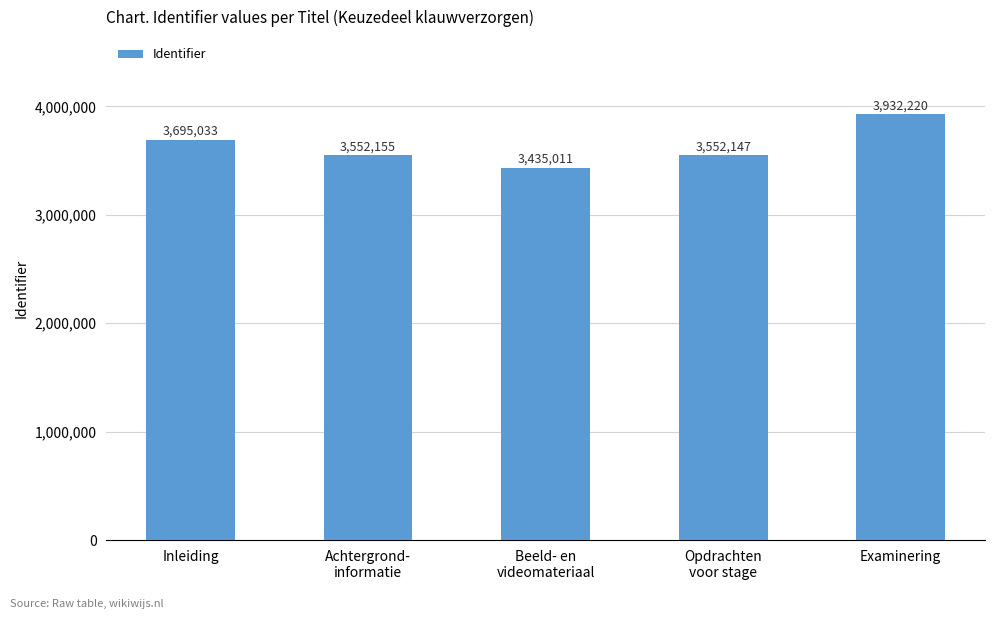

Reading left to right, list all the values displayed in this chart.

3695033	3552155	3435011	3552147	3932220